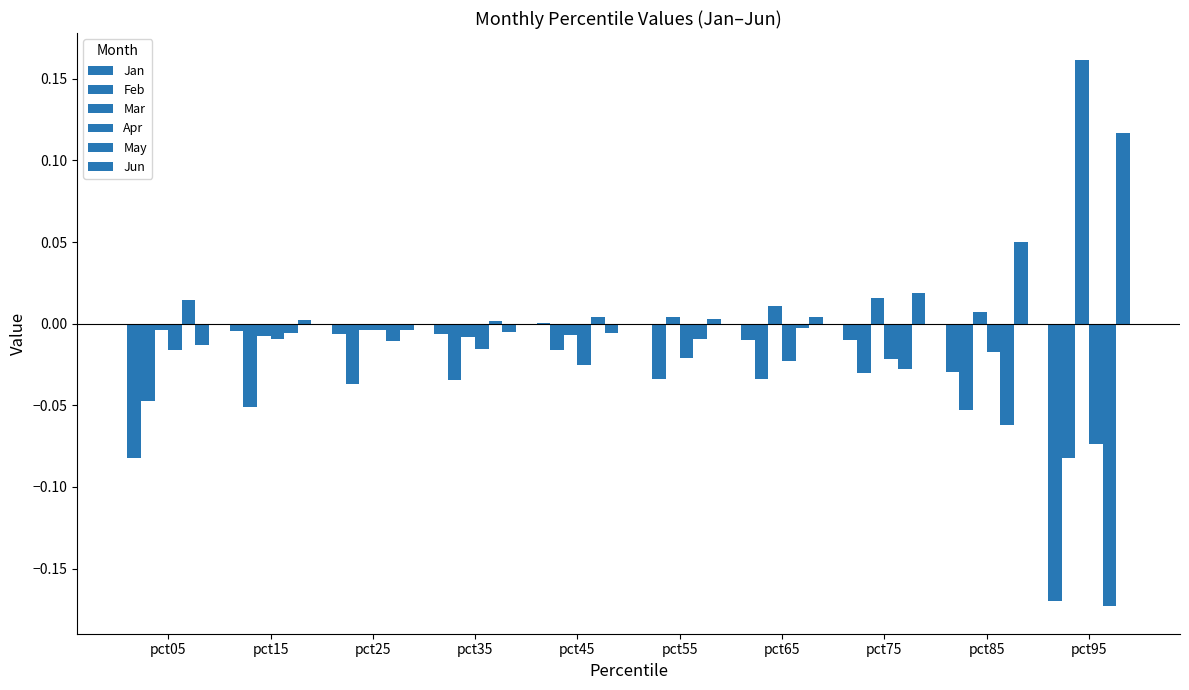

What is the total value across all series at pct05?

-0.1